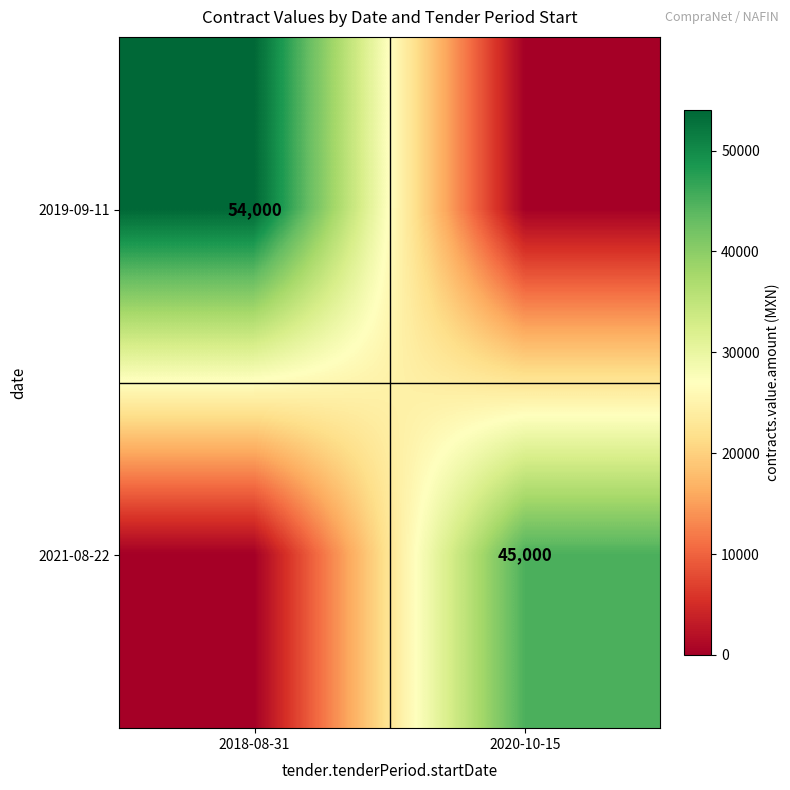

The value of 2021-08-22 at 2020-10-15 is 45000. True or false?

True